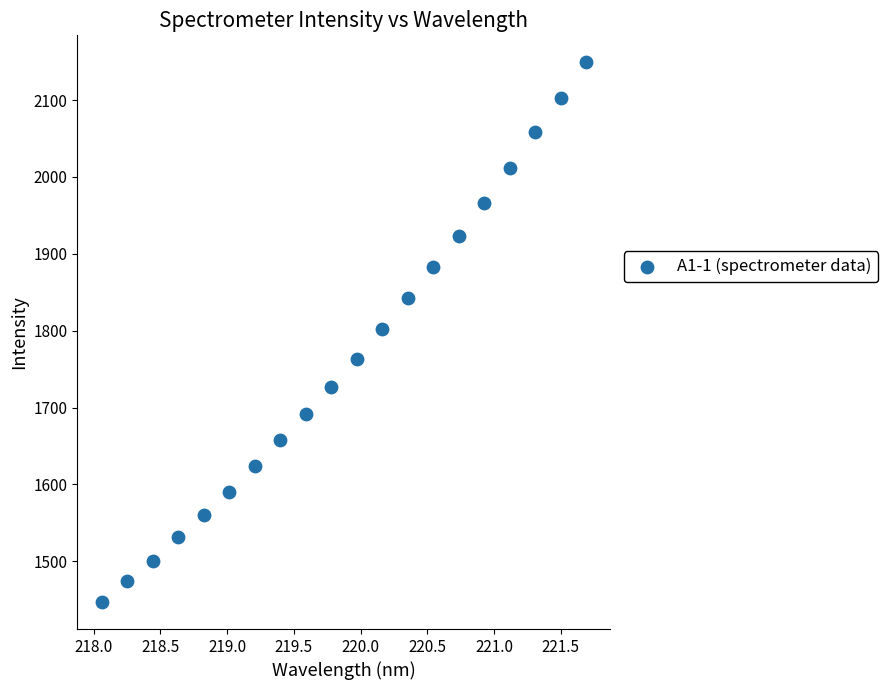

What is the range of Y values (max minus min)?

702.4